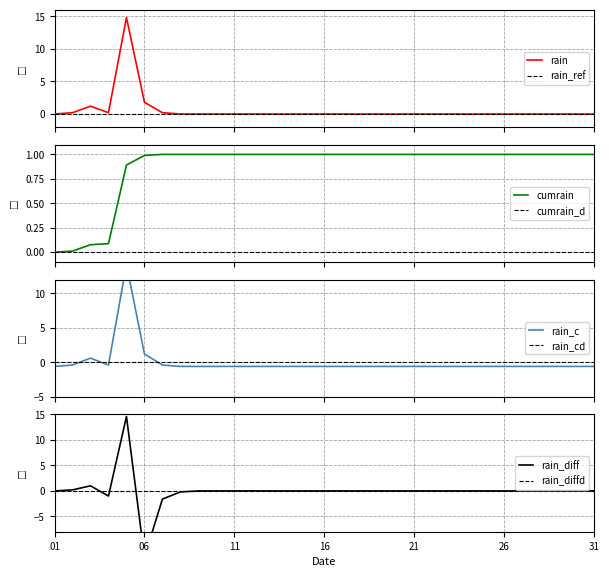

What is the difference between the maximum and minimum values?

14.8